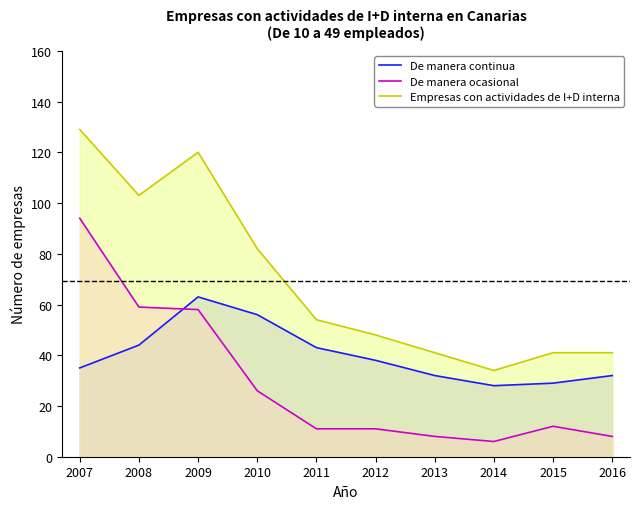

True or false: Empresas con actividades de I+D interna and De manera continua cross at least once.

False